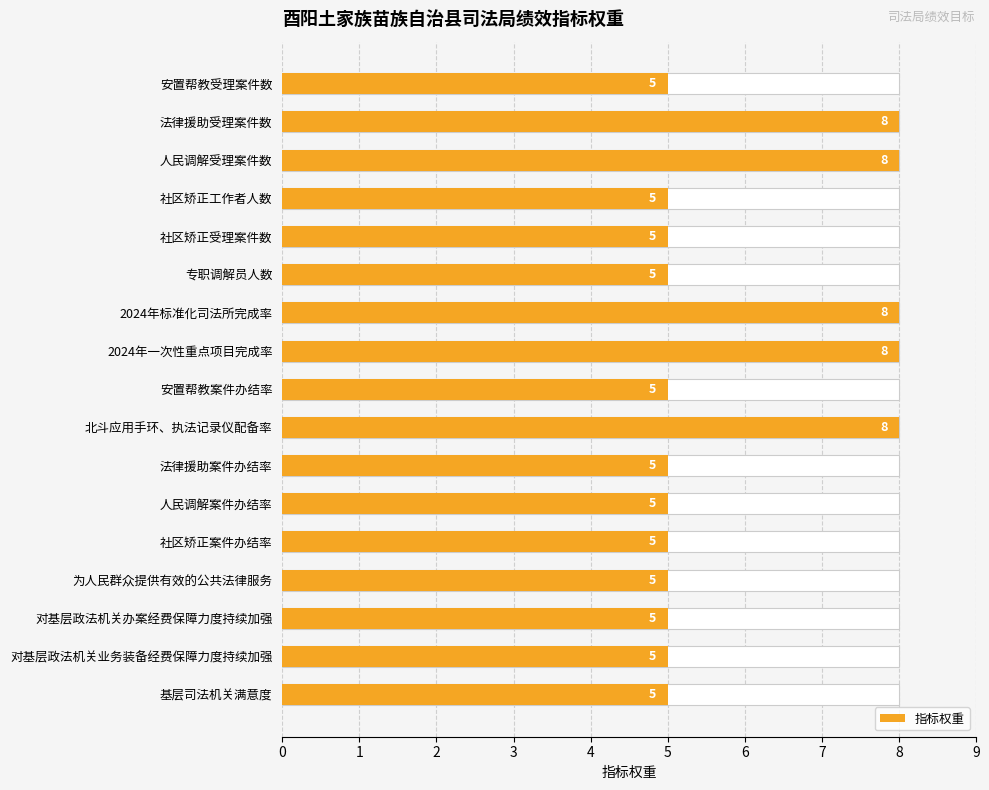

Are the bars grouped side by side (vs. stacked)?

No